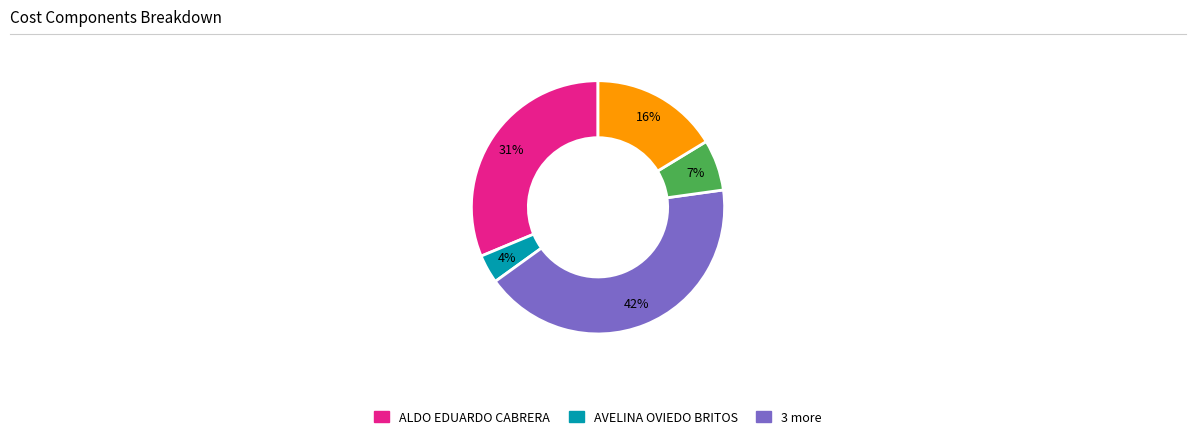

Is there any slice that represents more than half of the pie?

No